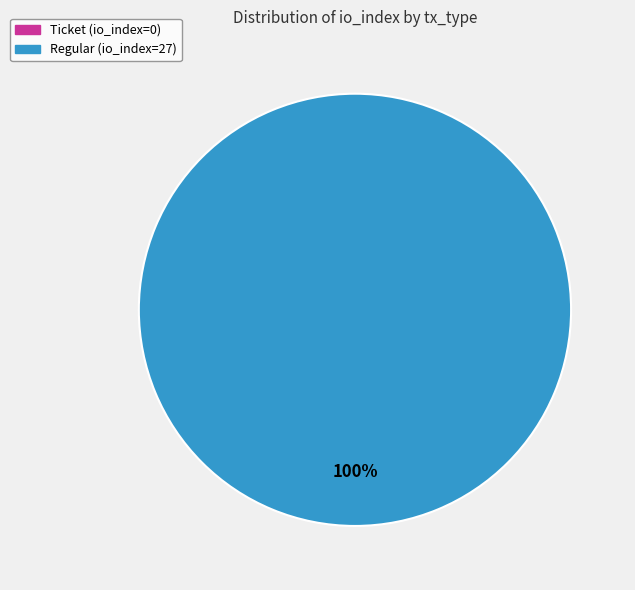

Does any single category account for the majority?

Yes